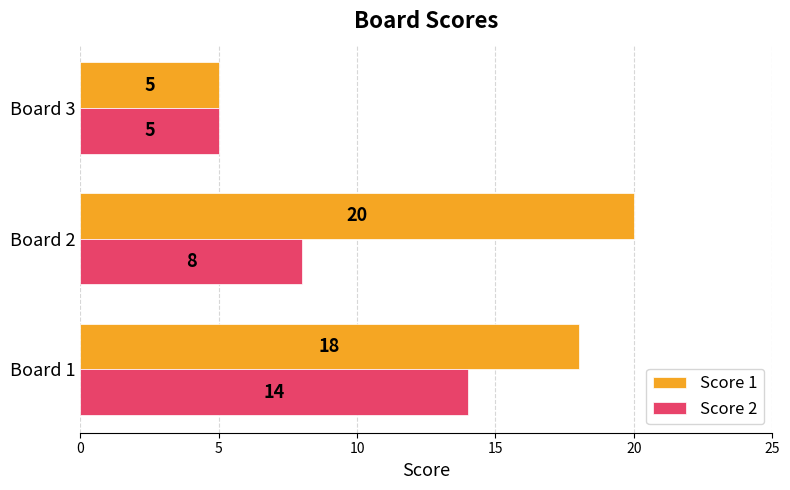

The Score 2 series shows 8 at Board 2. True or false?

True